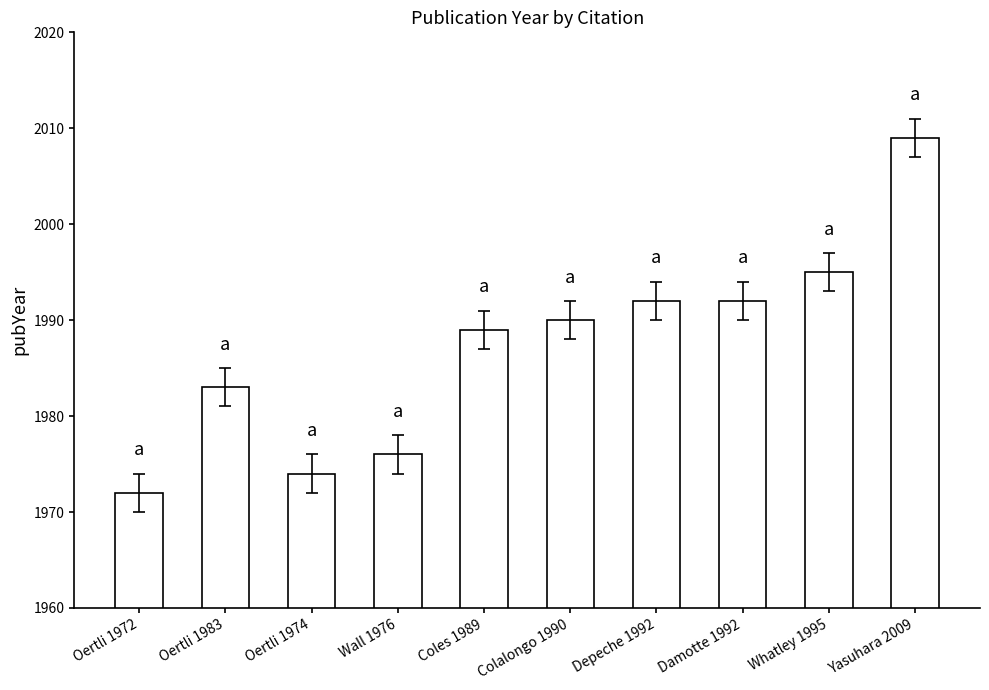

How many series are shown in this chart?

1